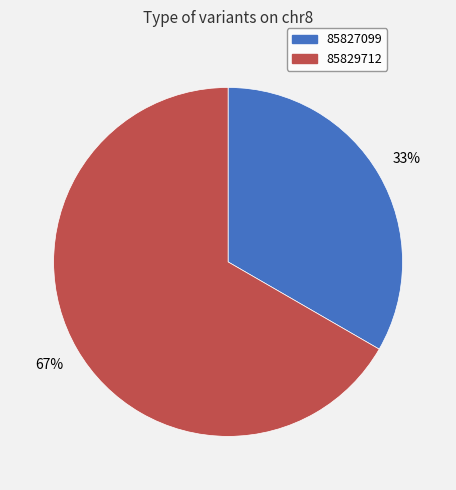

How many slices are in this pie chart?

2